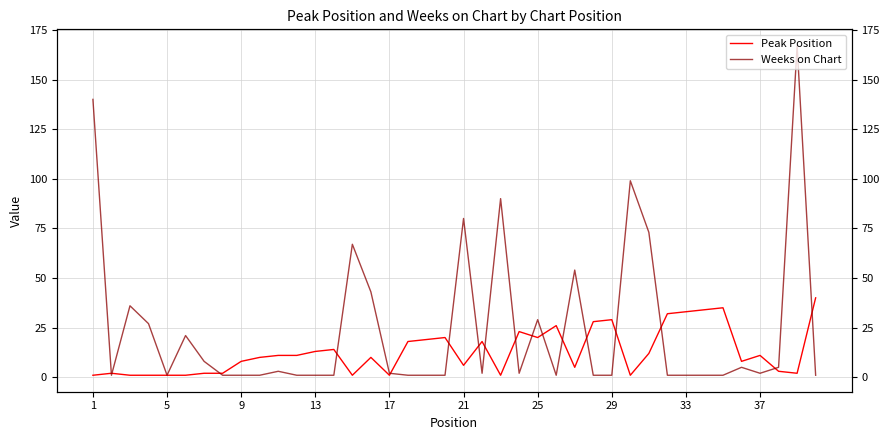

How many times do Weeks on Chart and Peak Position cross each other?

17